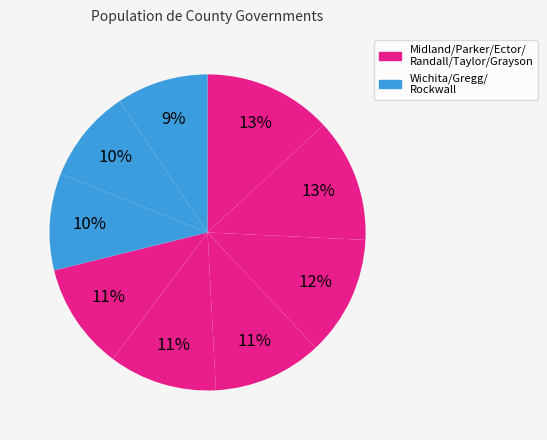

Count the number of slices in the pie.

9